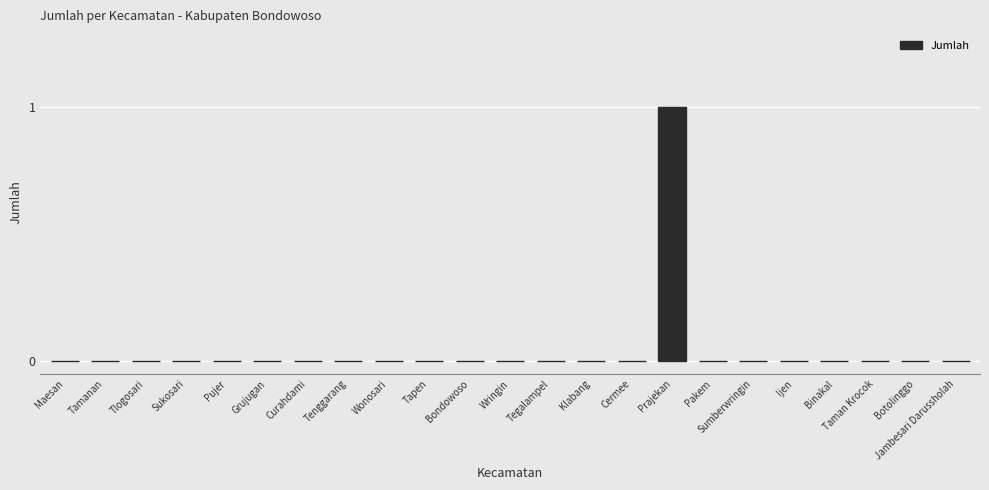

Are the bars horizontal?

No